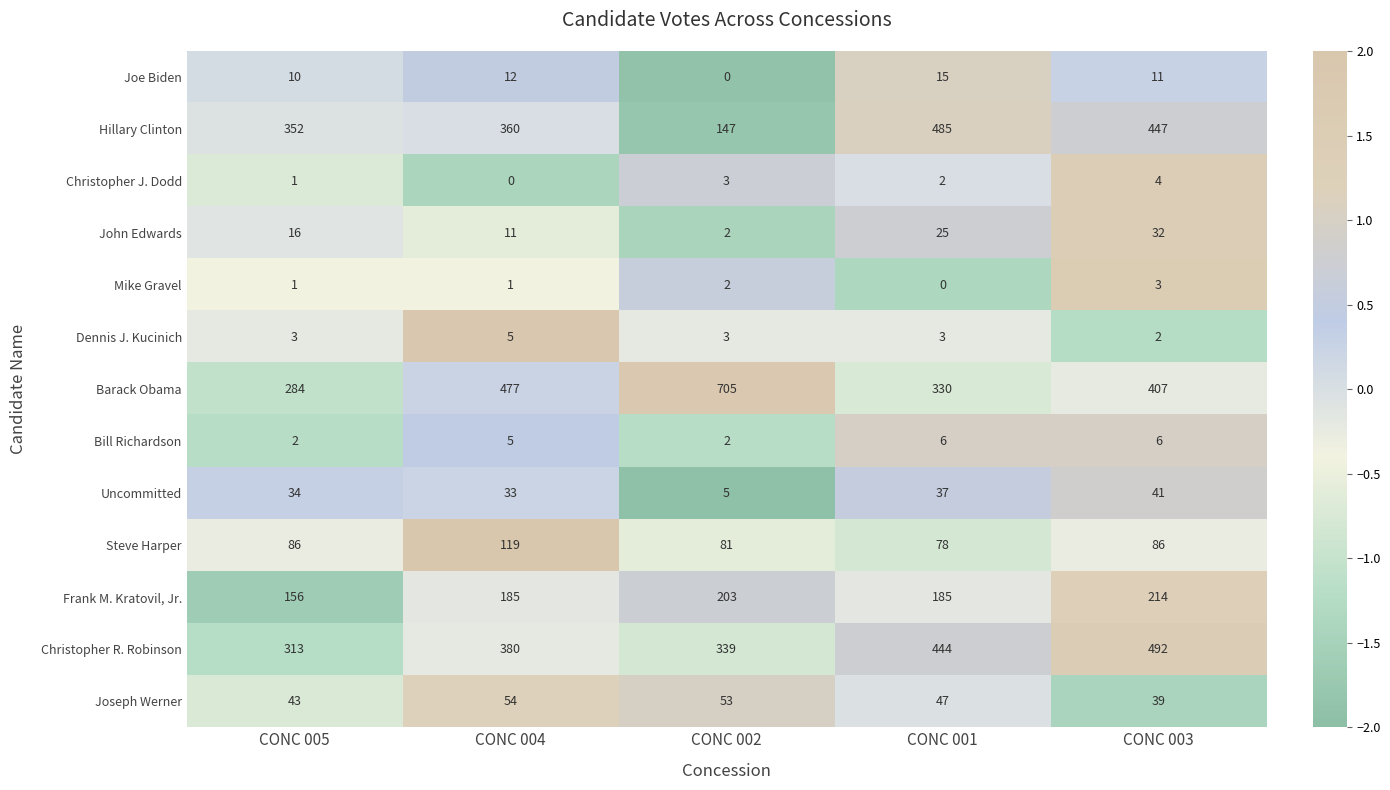

What is the spread (max minus min) of values at CONC 002?

705